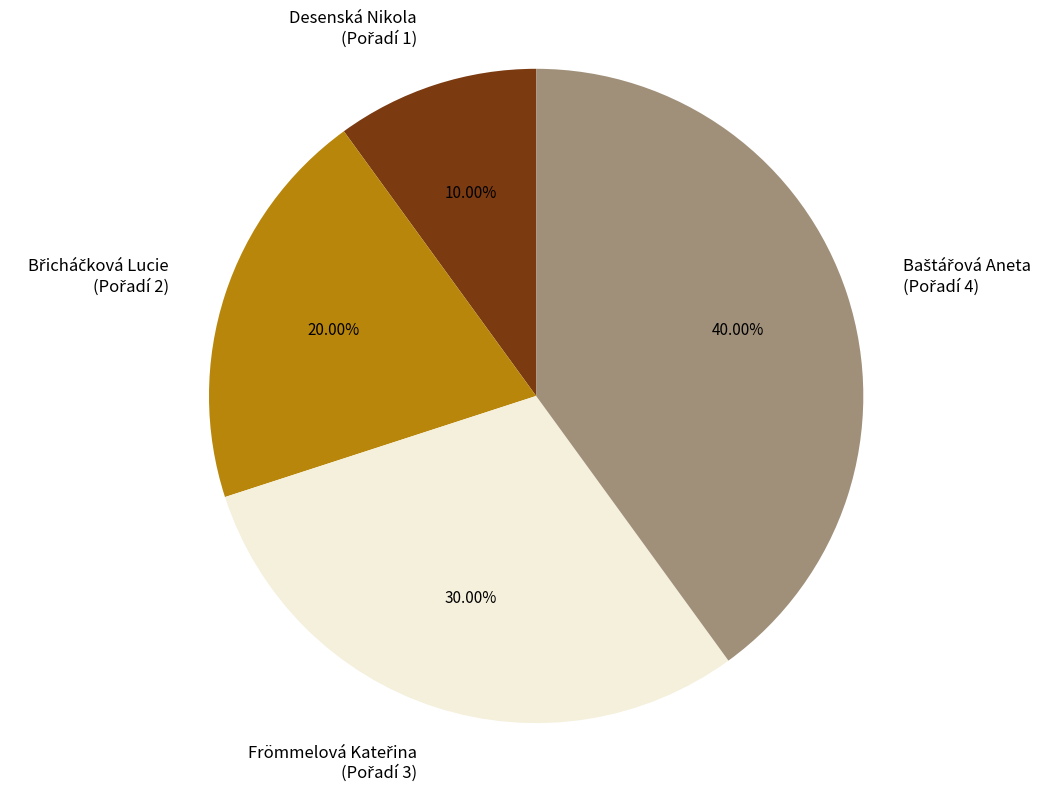

Is there any slice that represents more than half of the pie?

No